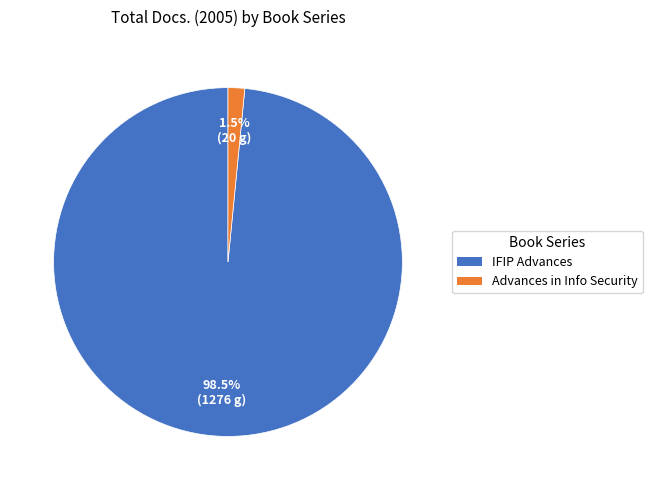

Which category has the biggest portion of the pie?

IFIP Advances